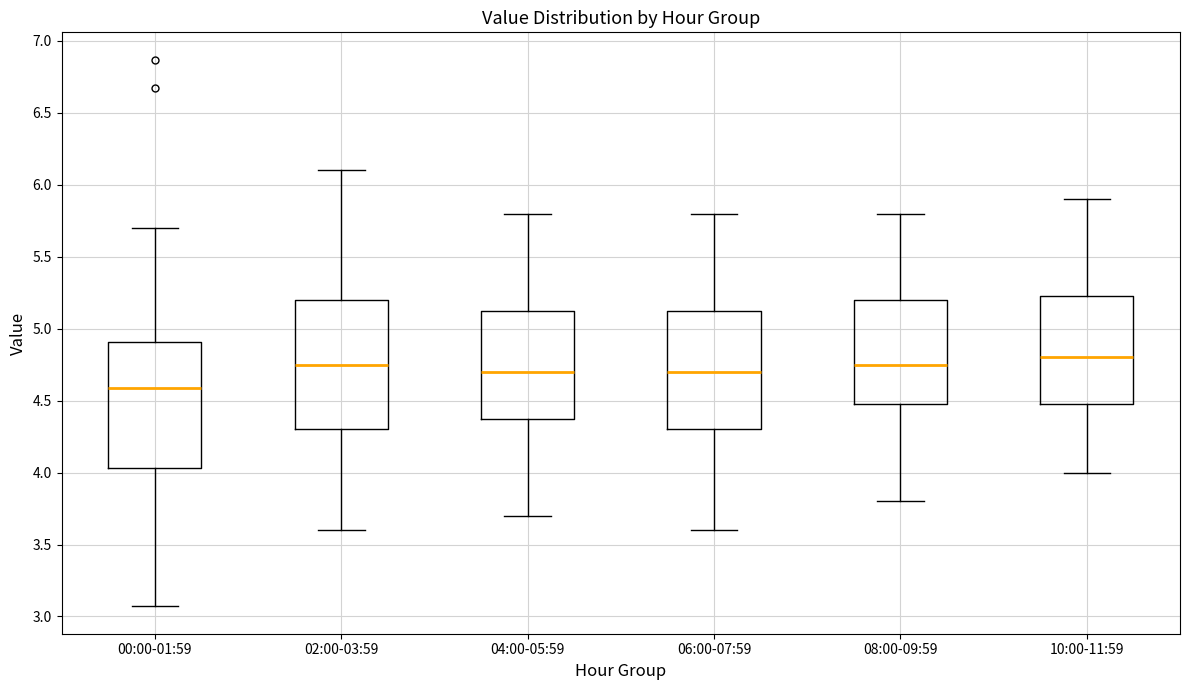

Reading left to right, transcribe this box plot: for each box, give where its median line is, the range the box spans, and where its two whiskers end, as read against the y-axis. The values are not printed on the chart, so give them approximately, as read against the axis.

00:00-01:59: median 4.60, box 4.05 to 4.90, whiskers 3.05 to 5.70
02:00-03:59: median 4.75, box 4.30 to 5.20, whiskers 3.60 to 6.10
04:00-05:59: median 4.70, box 4.40 to 5.15, whiskers 3.70 to 5.80
06:00-07:59: median 4.70, box 4.30 to 5.15, whiskers 3.60 to 5.80
08:00-09:59: median 4.75, box 4.50 to 5.20, whiskers 3.80 to 5.80
10:00-11:59: median 4.80, box 4.50 to 5.25, whiskers 4.00 to 5.90